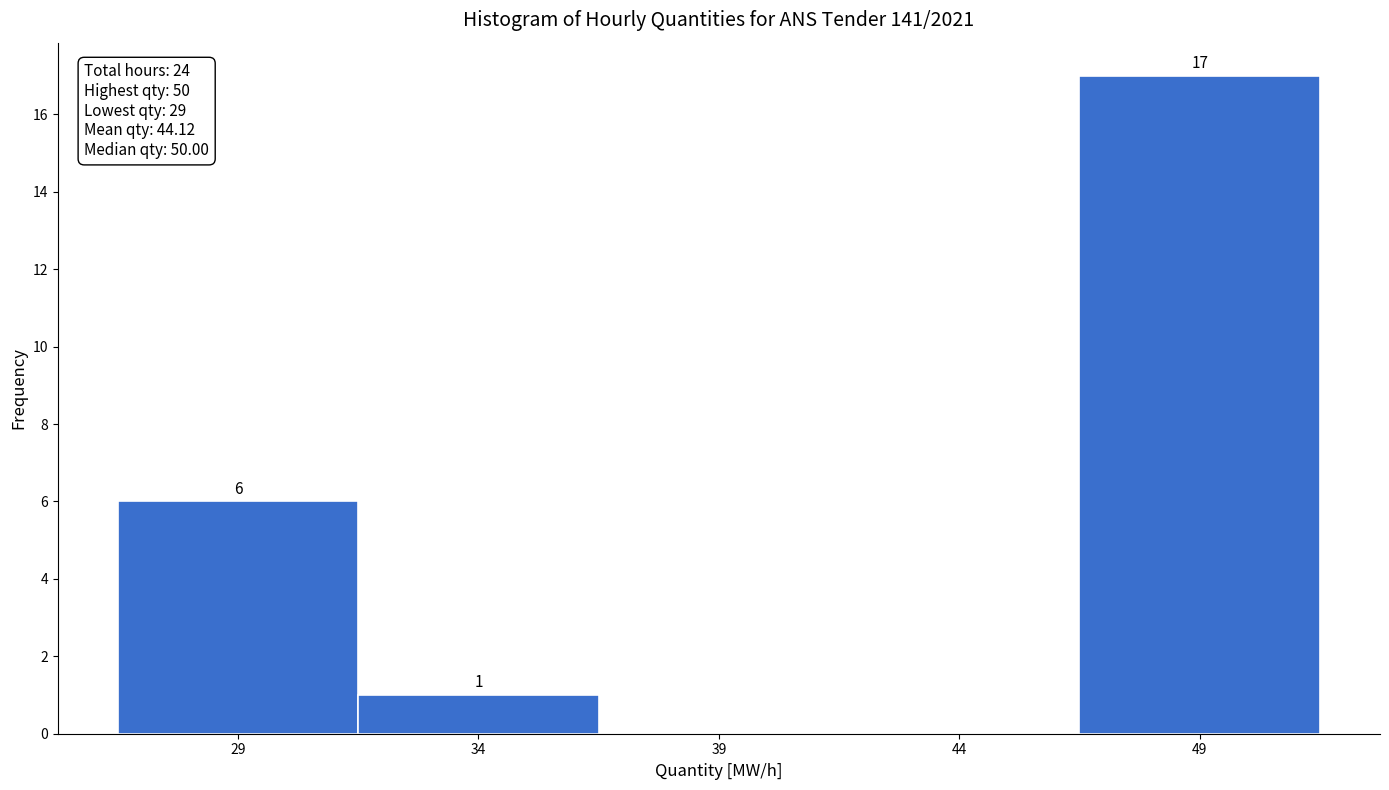

Over which range of the x-axis is the bar tallest?

46.5 to 51.5